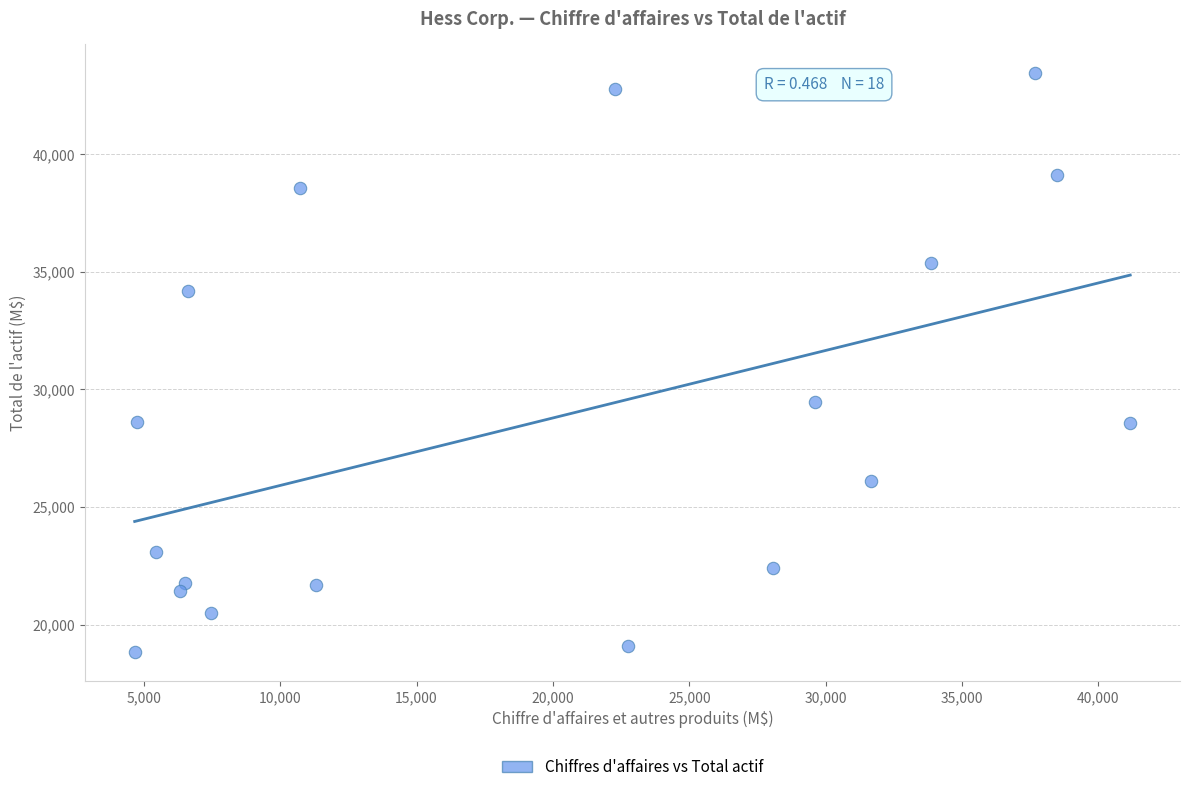

What Y value in the scatter plot is closest to 31131?

29465